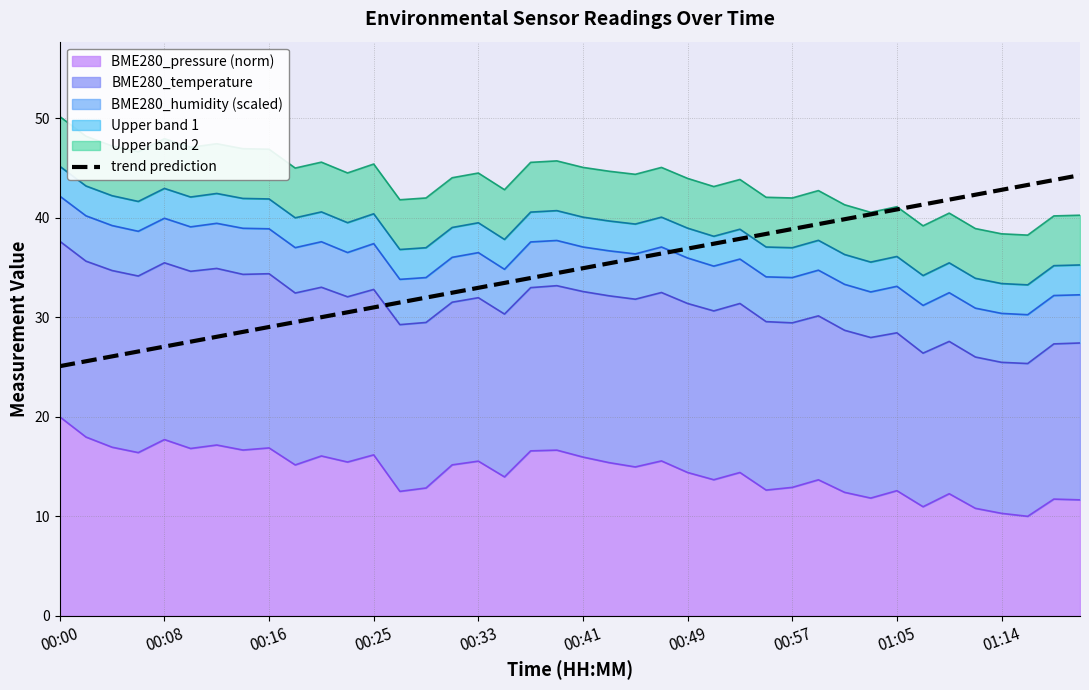

How many data points are less than 34?

19